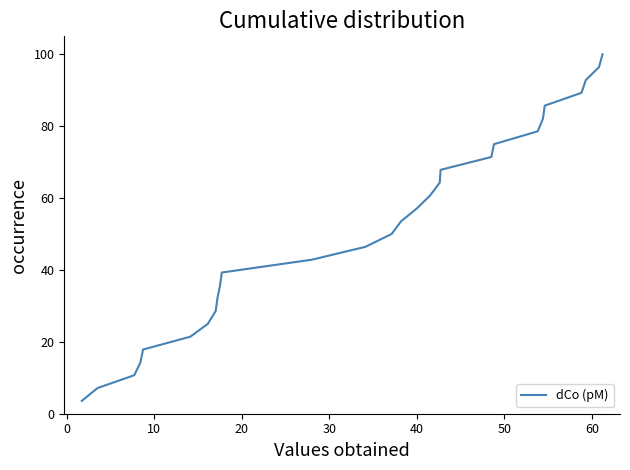

What is the maximum value shown in the chart?

100.0